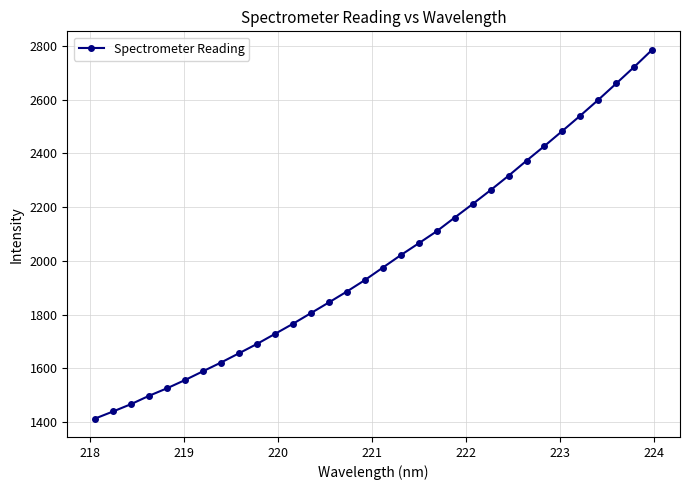

What is the greatest value displayed?

2786.2